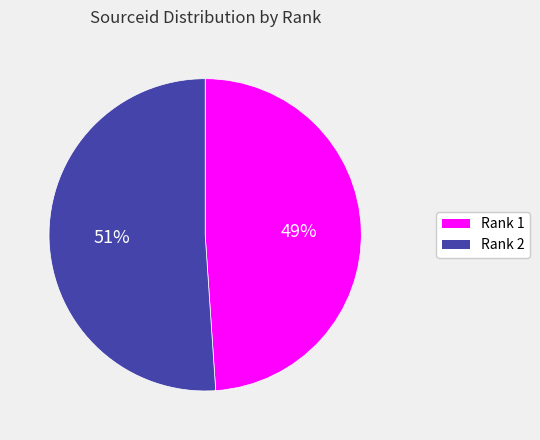

The Rank 1 slice represents 49% of the pie. True or false?

True